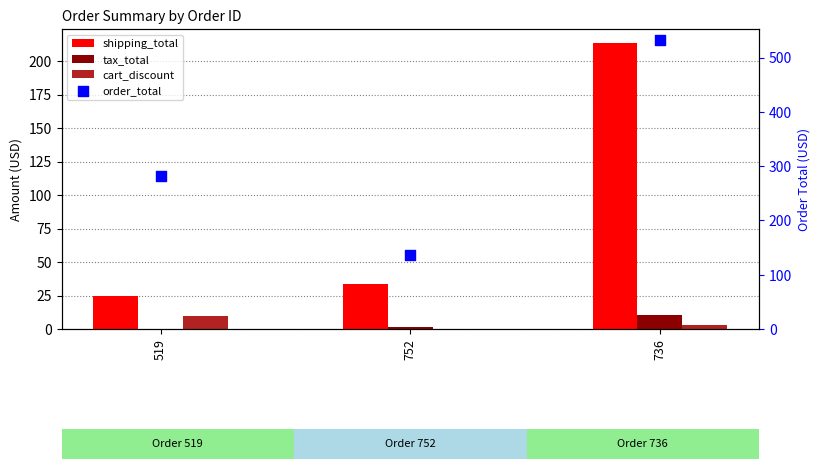

At how many categories does at least one series exceed 292?

1